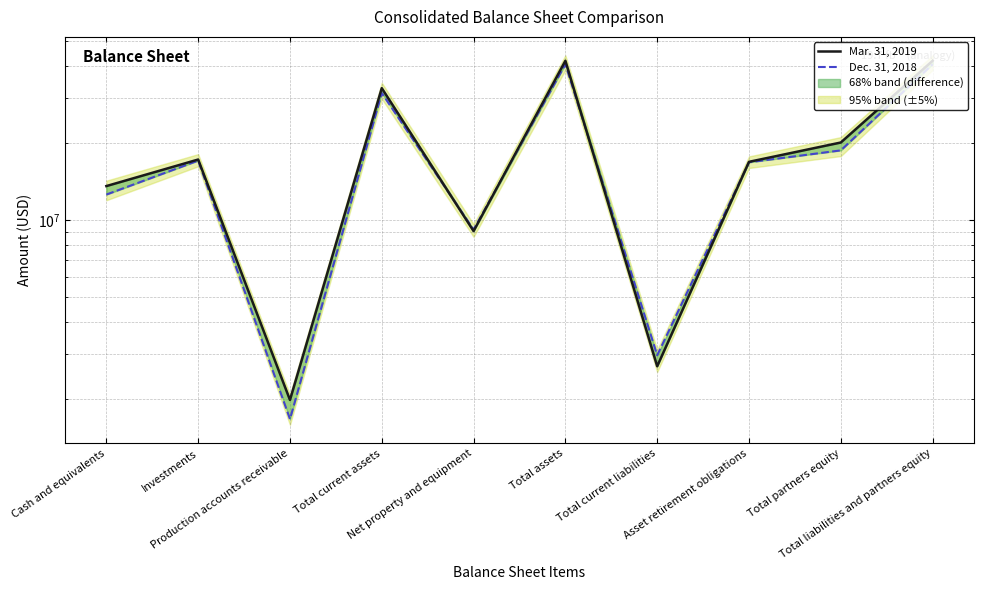

How many interior local peaks does the Dec. 31, 2018 series have?

3